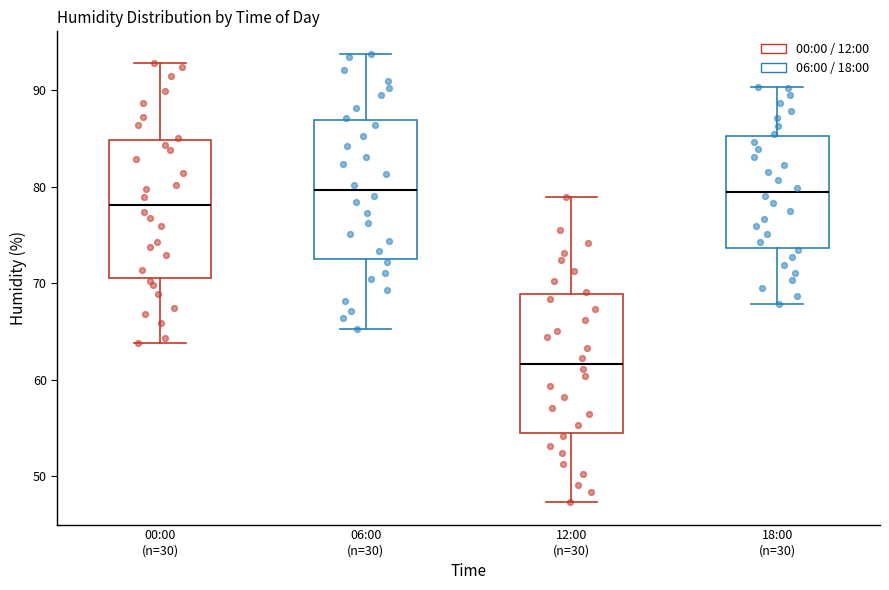

Reading left to right, read every box against the y-axis: the position of its median line, the range the box covers, and the ends of its whiskers. The values are not printed on the chart, so give them approximately, as read against the axis.

00:00 (n=30): median 78, box 71 to 85, whiskers 64 to 93
06:00 (n=30): median 80, box 72 to 87, whiskers 65 to 94
12:00 (n=30): median 62, box 54 to 69, whiskers 47 to 79
18:00 (n=30): median 80, box 74 to 85, whiskers 68 to 90